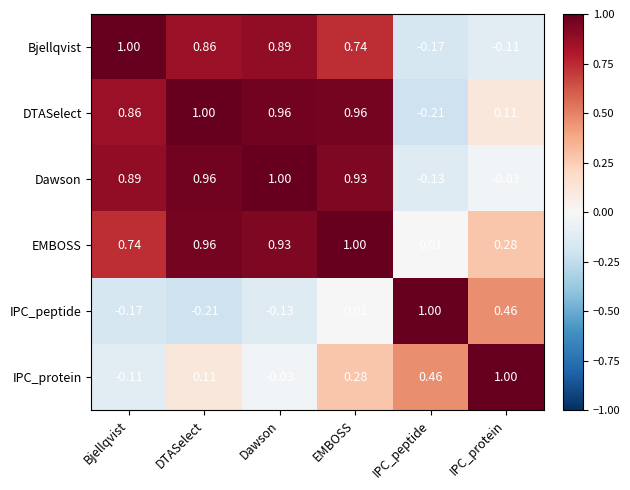

Between DTASelect and Dawson, which series saw the biggest shift?

IPC_protein